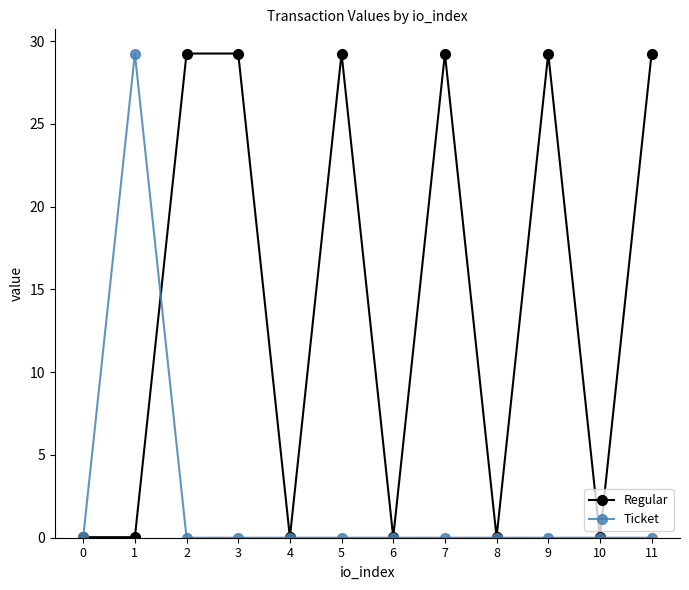

What is the highest value of the Regular series?

29.3